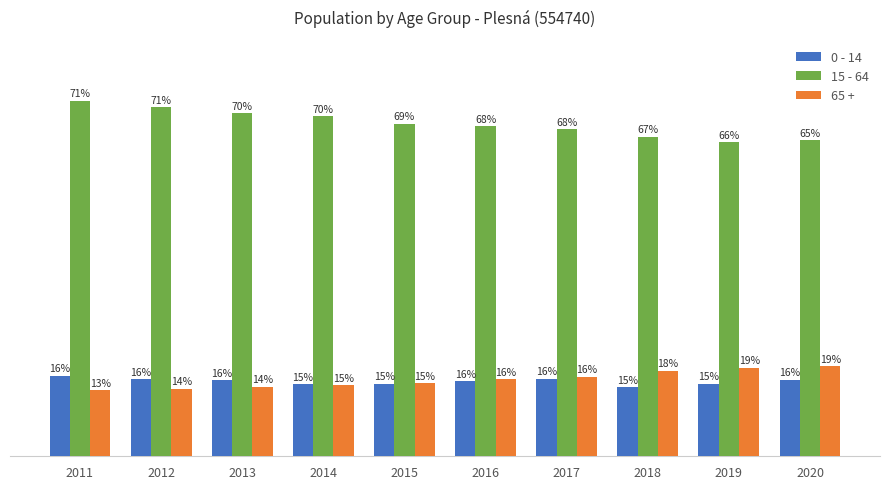

Does the chart contain stacked bars?

No